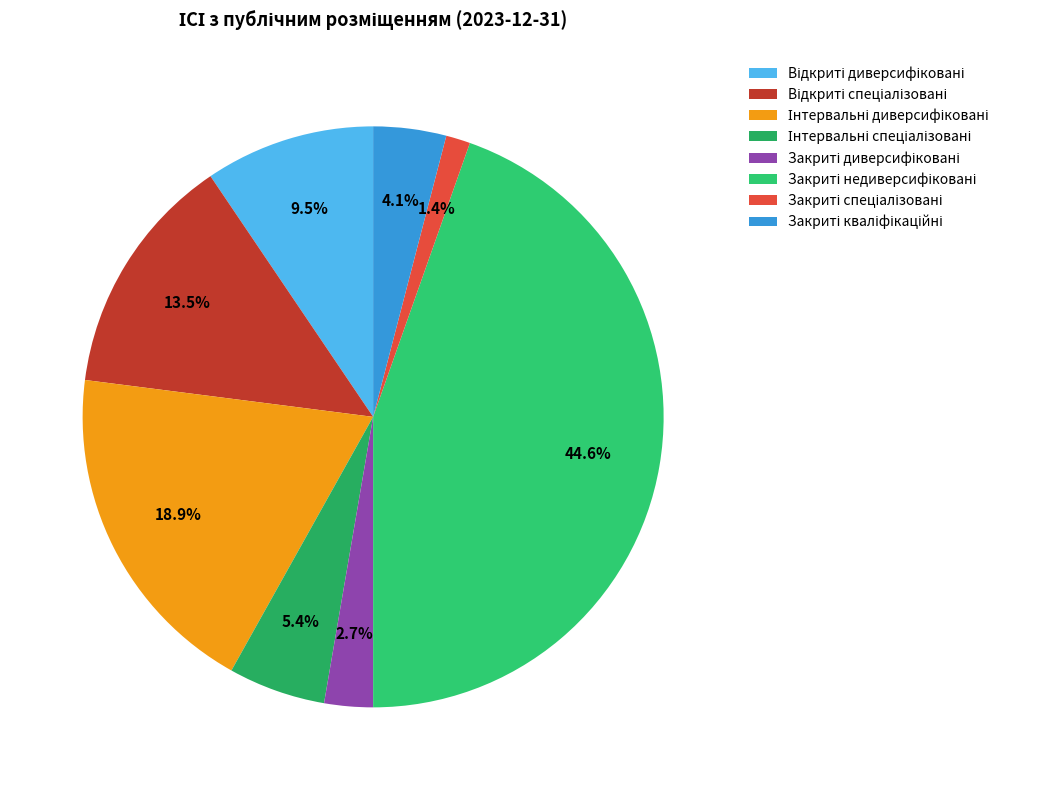

The Інтервальні спеціалізовані slice represents 5% of the pie. True or false?

True